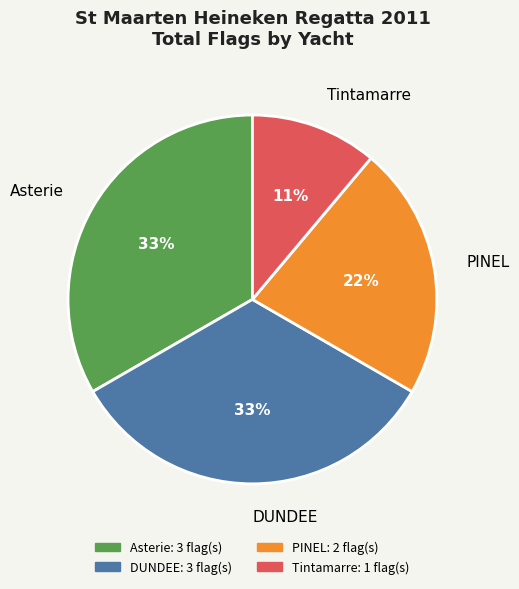

To the nearest percent, what is the difference between the largest and smallest slice percentages?

22%